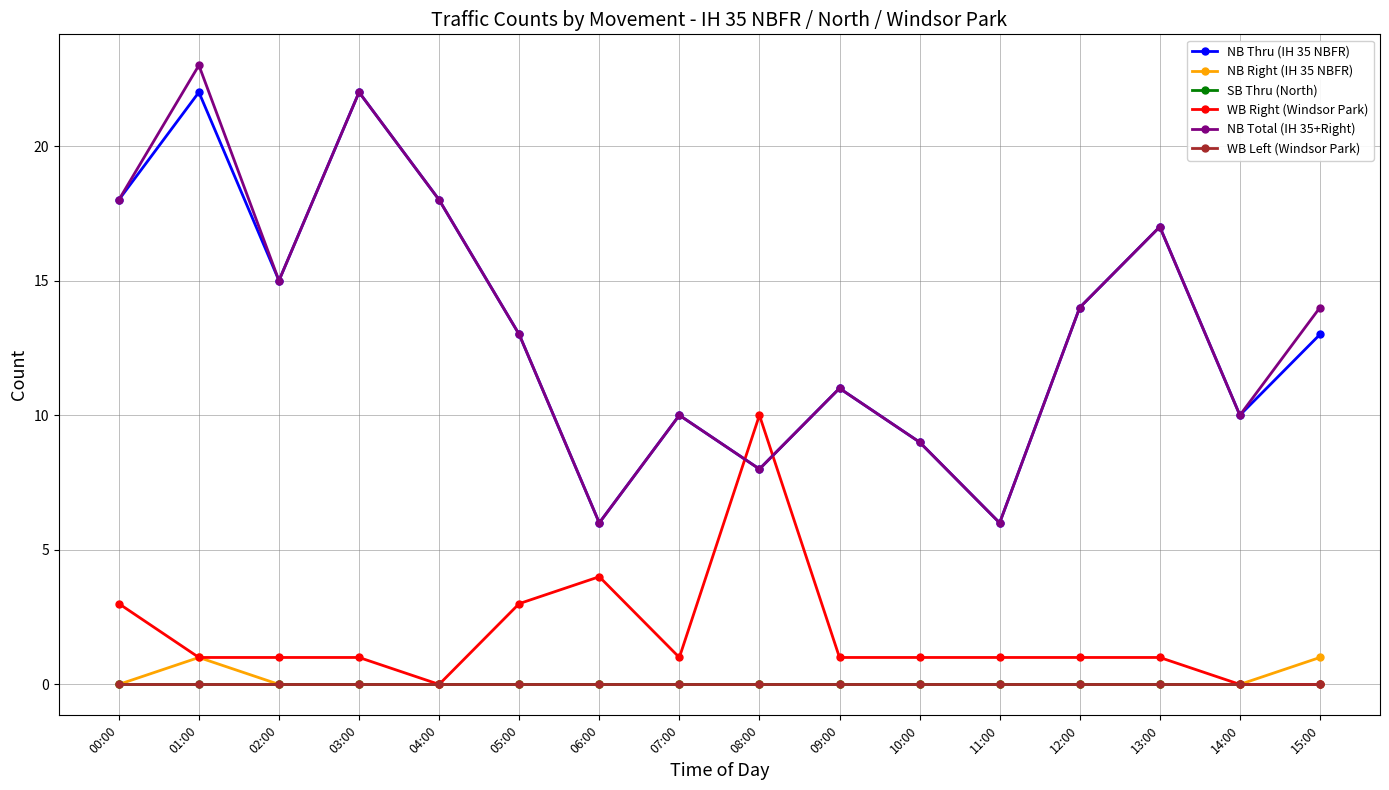

Is this an area chart (filled region under the line)?

No